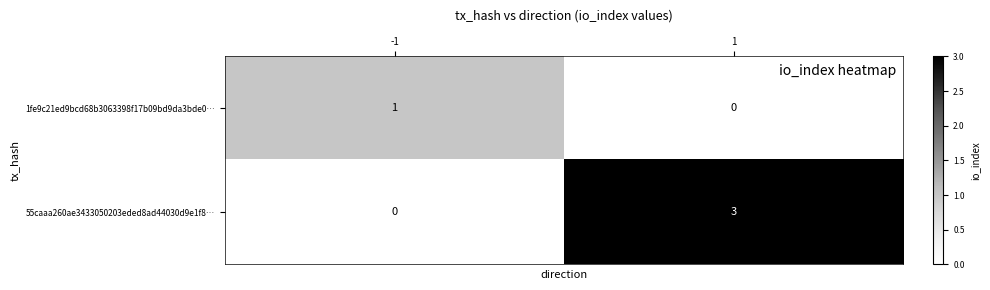

Which series has the widest spread of values?

55caaa260ae3433050203eded8ad44030d9e1f8…